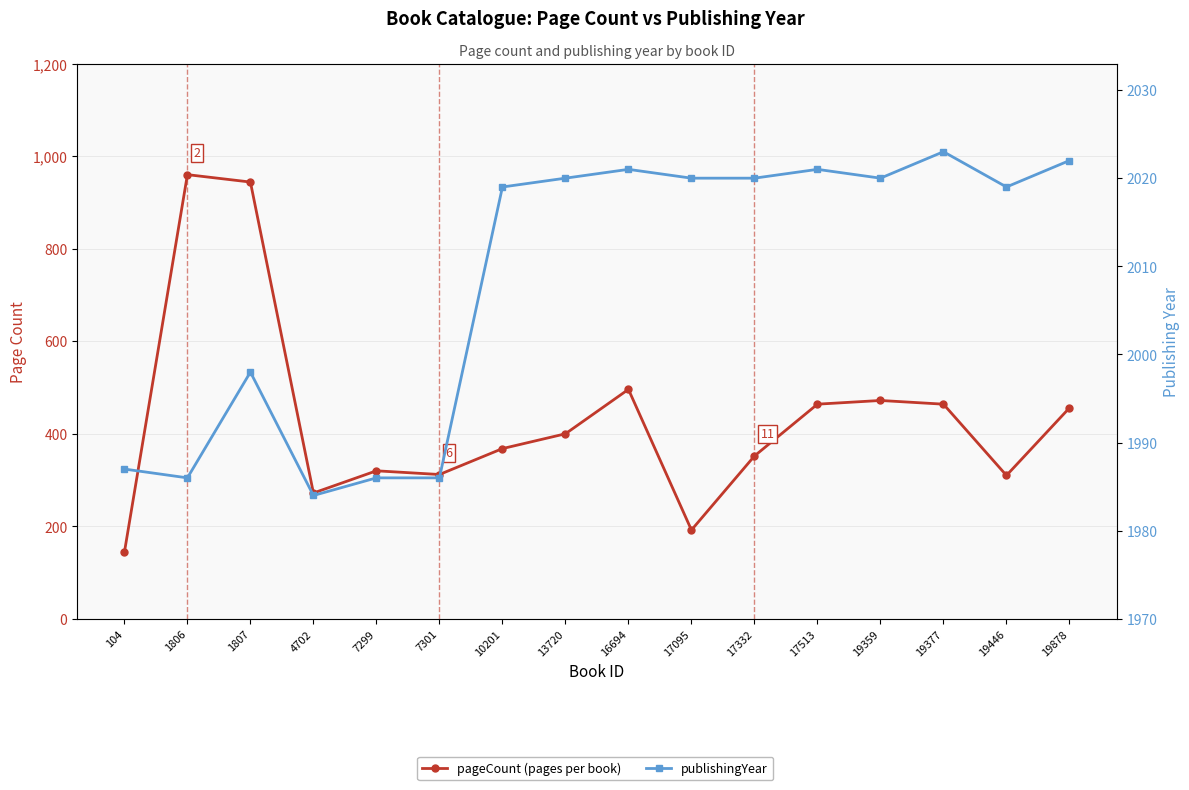

Reading left to right, transcribe all the data shown in this chart.

pageCount (pages per book): 144	960	944	272	320	312	368	400	496	192	352	464	472	464	310	456
publishingYear: 1987	1986	1998	1984	1986	1986	2019	2020	2021	2020	2020	2021	2020	2023	2019	2022